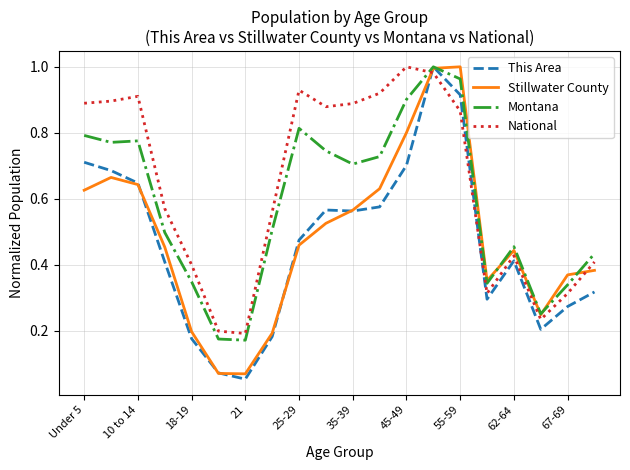

How many lines are shown in the chart?

4